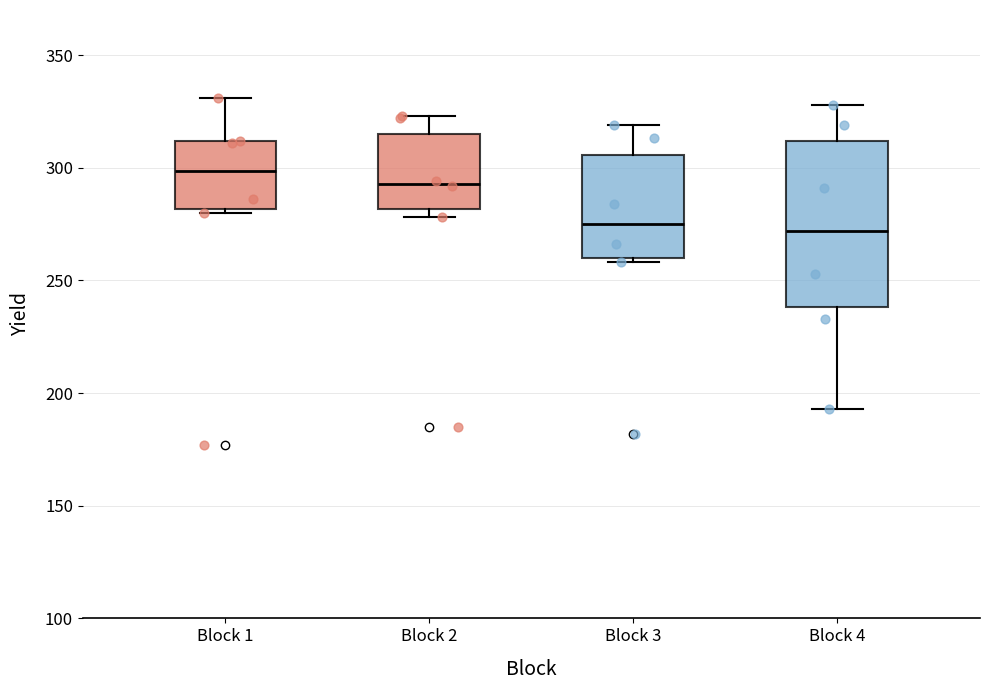

Reading left to right, read every box against the y-axis: the position of its median line, the range the box covers, and the ends of its whiskers. The values are not printed on the chart, so give them approximately, as read against the axis.

Block 1: median 300, box 280 to 310, whiskers 280 to 330
Block 2: median 295, box 280 to 315, whiskers 280 (just below the box's lower edge) to 325
Block 3: median 275, box 260 to 305, whiskers 260 (just below the box's lower edge) to 320
Block 4: median 270, box 240 to 310, whiskers 195 to 330